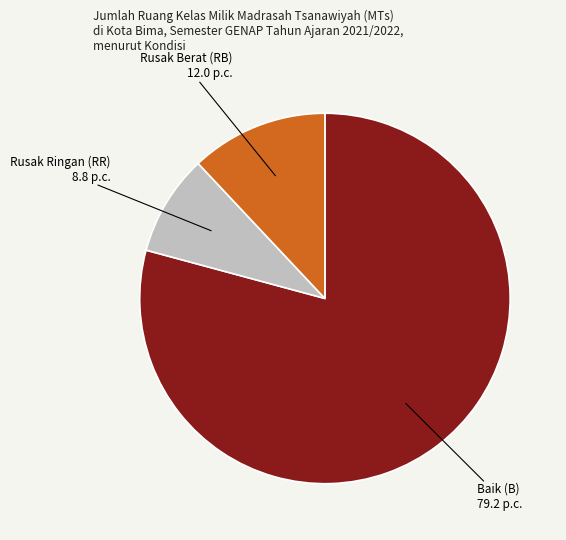

Is there any slice that represents more than half of the pie?

Yes